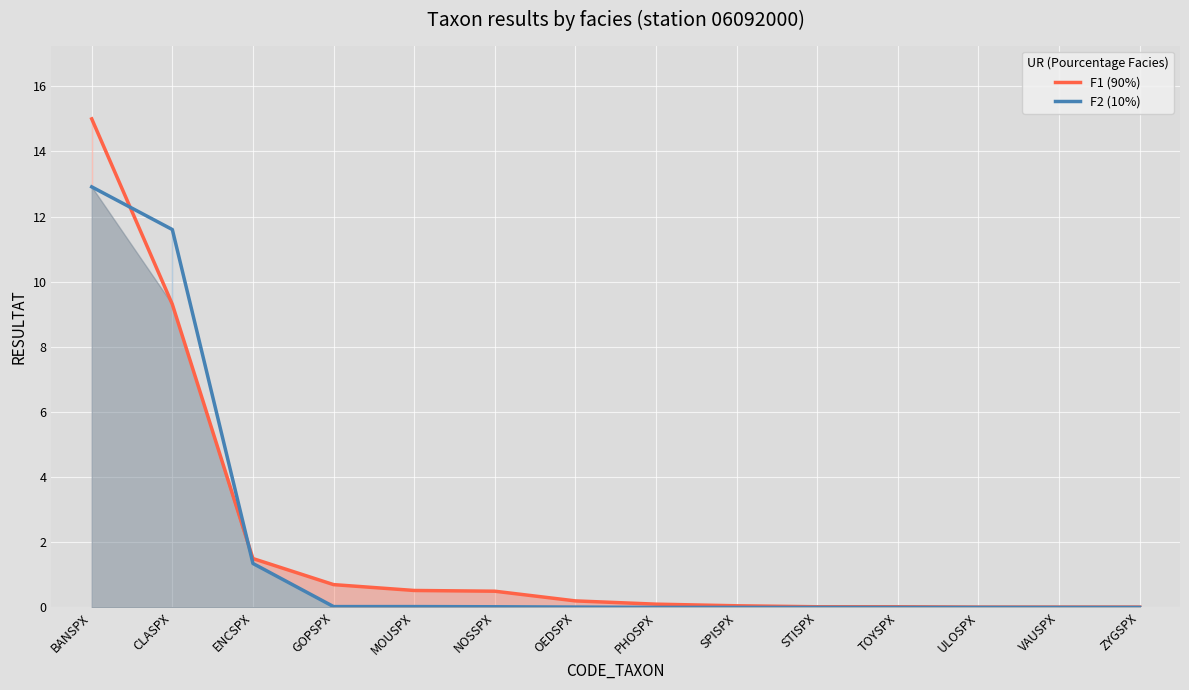

Count the number of data series in this chart.

2